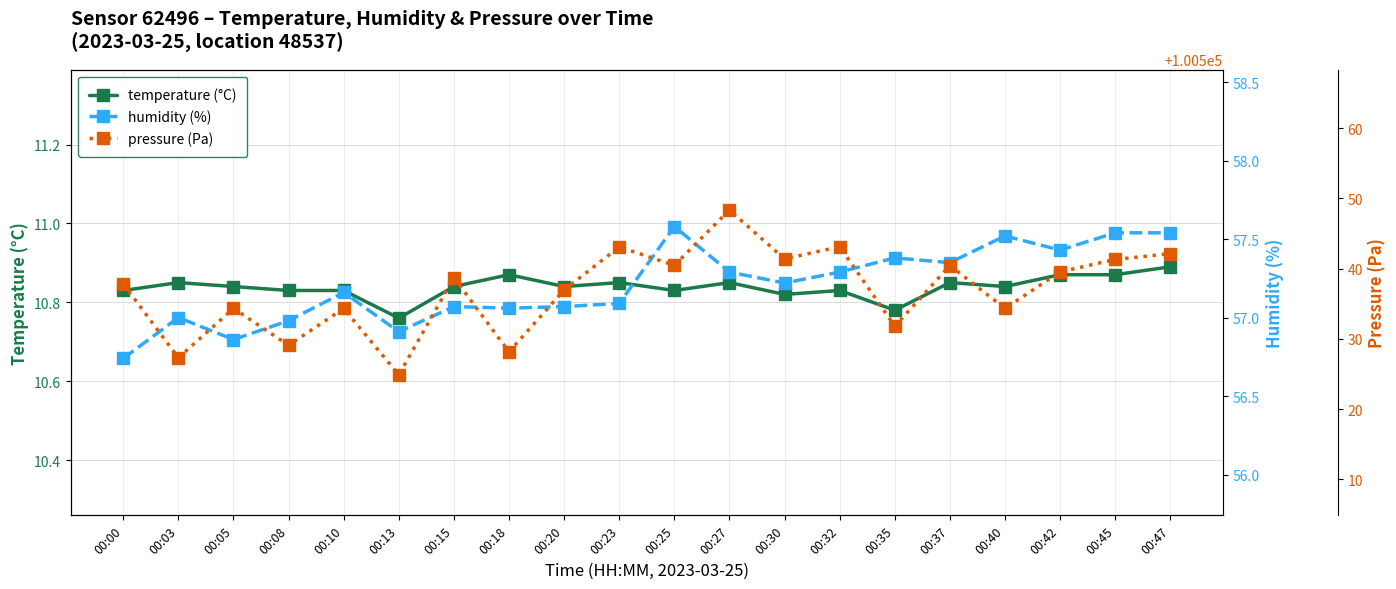

Reading right to left, extract all data points from this chart.

temperature: 10.9	10.9	10.9	10.8	10.8	10.8	10.8	10.8	10.8	10.8	10.8	10.8	10.9	10.8	10.8	10.8	10.8	10.8	10.8	10.8
humidity: 57.5	57.5	57.4	57.5	57.4	57.4	57.3	57.2	57.3	57.6	57.1	57.1	57.1	57.1	56.9	57.2	57.0	56.9	57.0	56.7
pressure: 100542.1	100541.3	100539.5	100534.3	100540.4	100531.8	100543.1	100541.4	100548.3	100540.5	100543.1	100537.0	100528.2	100538.7	100524.9	100534.3	100529.1	100534.3	100527.3	100537.8